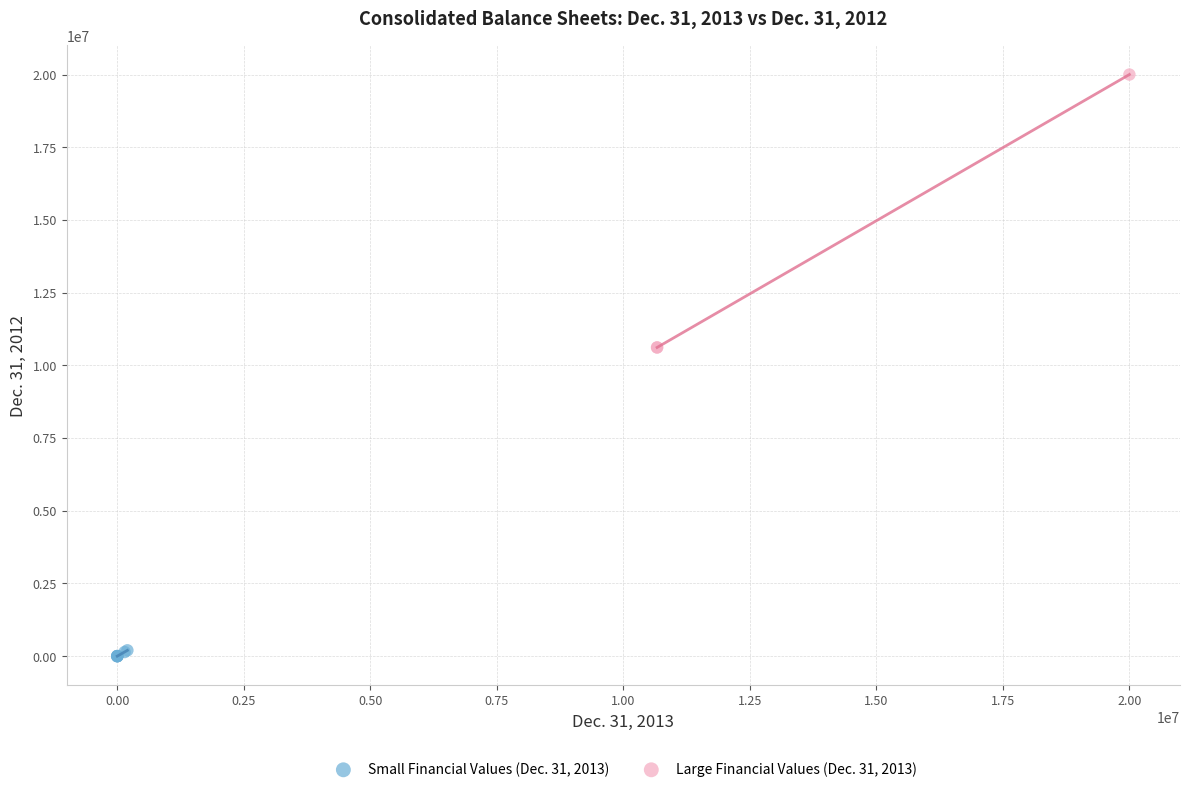

Which series has the largest Y range (max minus min)?

Large Financial Values (Dec. 31, 2013)